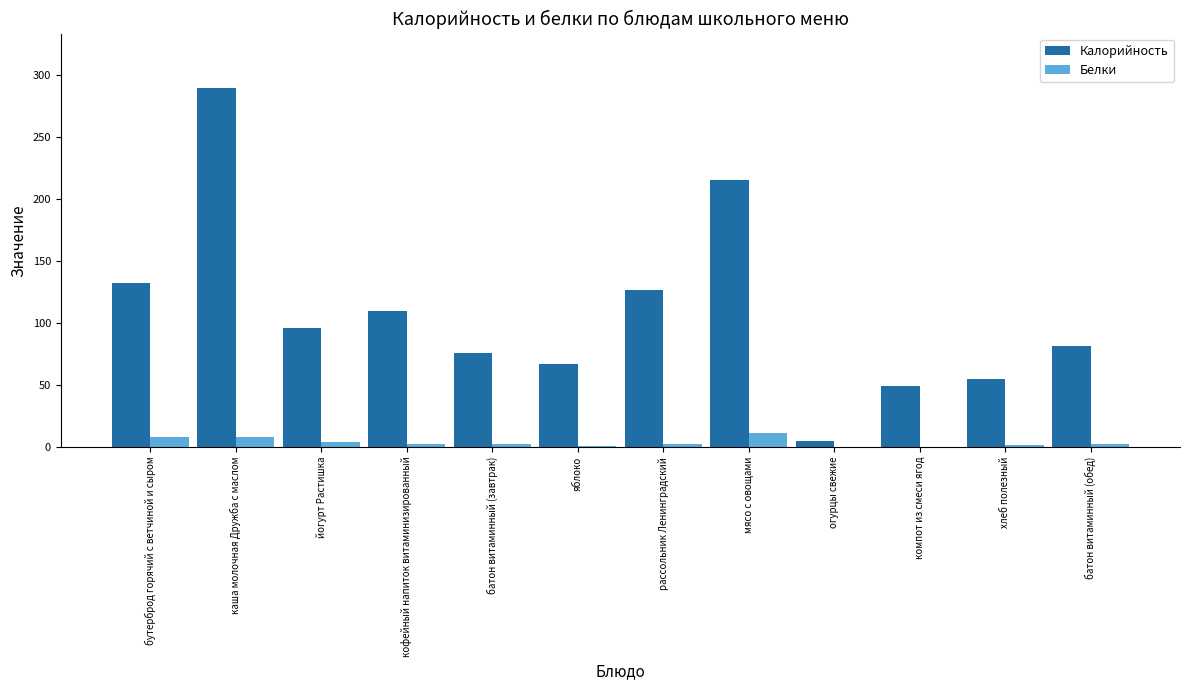

Is it true that Калорийность equals 290.0 at каша молочная Дружба с маслом?

True